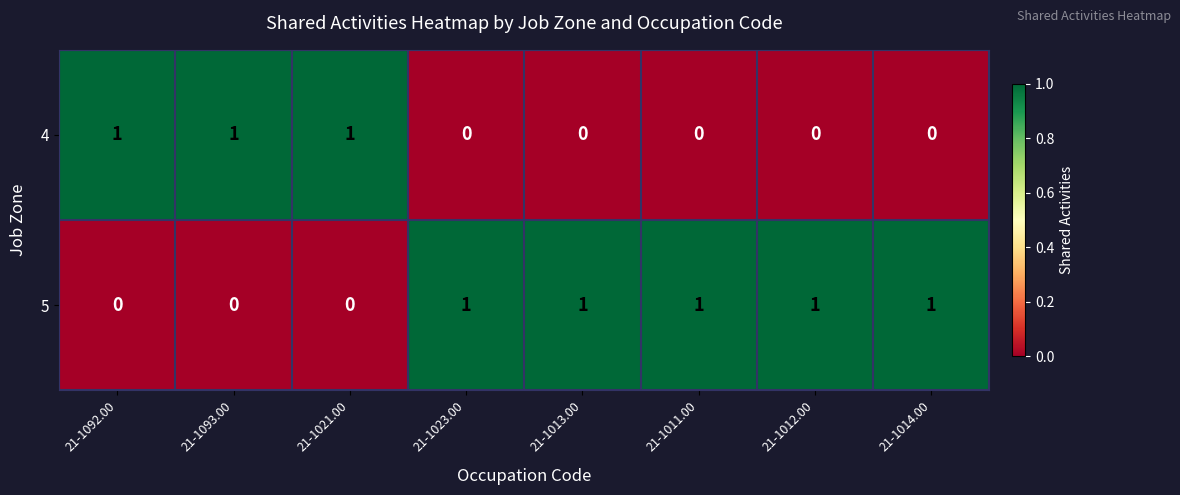

At 21-1093.00, list the series in order from largest to smallest.

4, 5